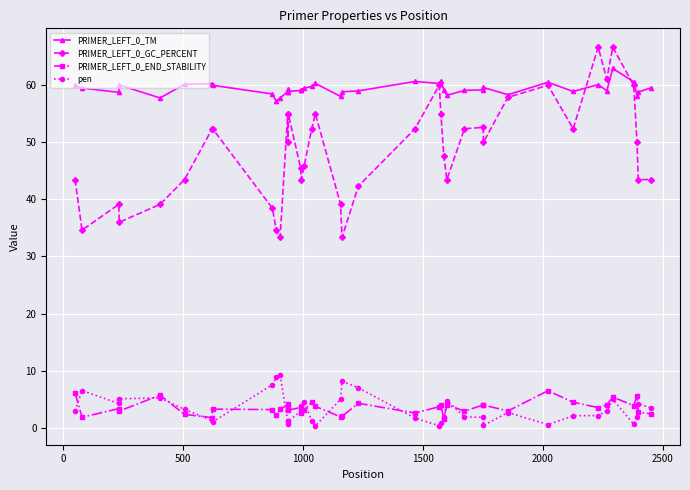

What is the average value of the PRIMER_LEFT_0_END_STABILITY series?

3.5